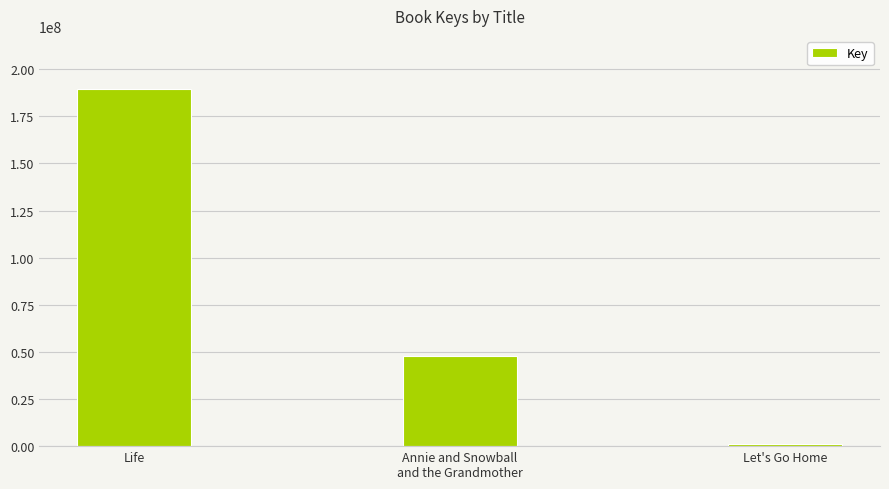

What is the minimum value shown in the chart?

1295510